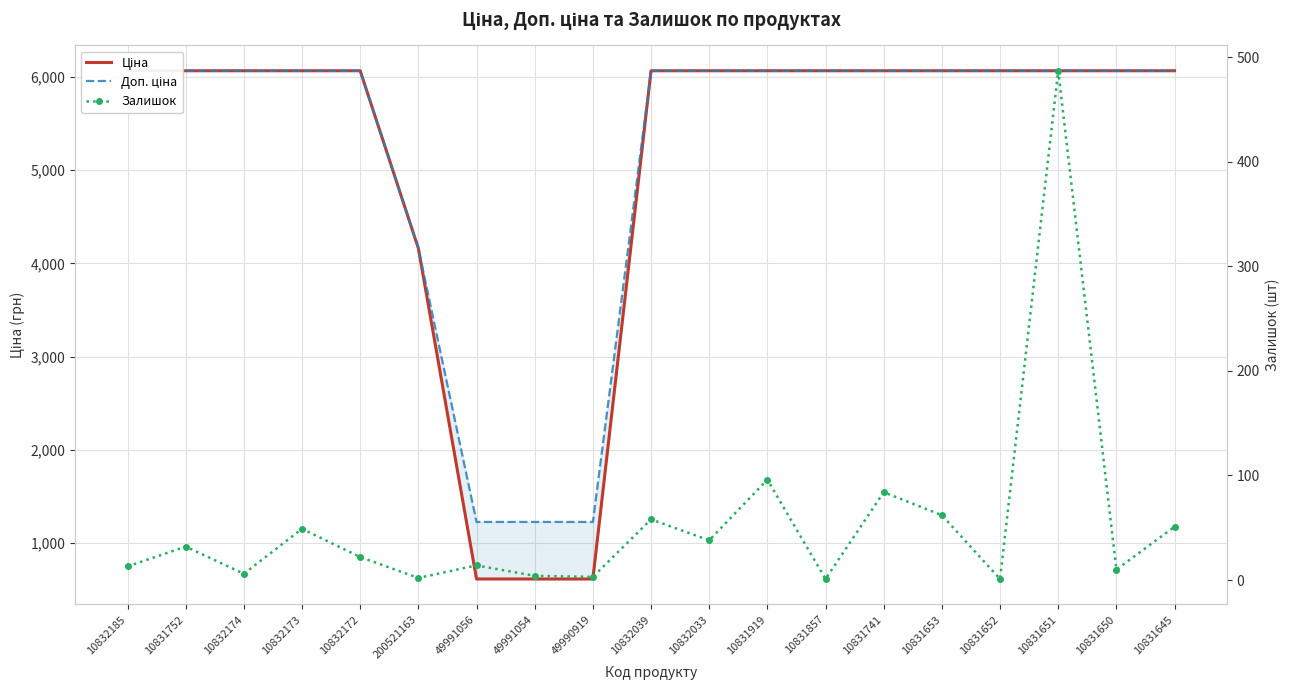

What is the difference between the Доп. ціна values at 10831650 and 49991054?

4842.2